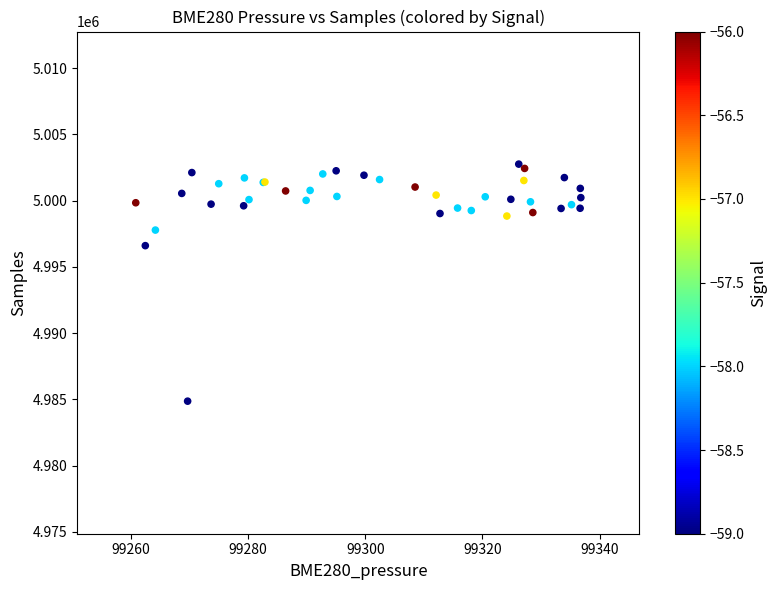

What Y value in the scatter plot is closest to 4993810?

4996601